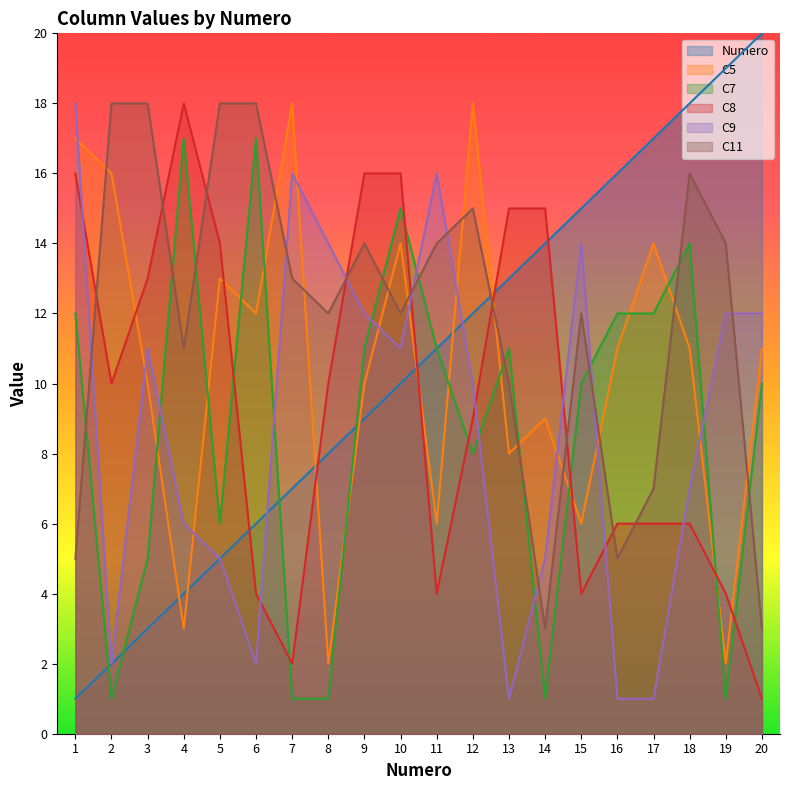

Reading left to right, extract all data points from this chart.

Numero: 1=1	2=2	3=3	4=4	5=5	6=6	7=7	8=8	9=9	10=10	11=11	12=12	13=13	14=14	15=15	16=16	17=17	18=18	19=19	20=20
C5: 1=17	2=16	3=10	4=3	5=13	6=12	7=18	8=2	9=10	10=14	11=6	12=18	13=8	14=9	15=6	16=11	17=14	18=11	19=2	20=11
C7: 1=12	2=1	3=5	4=17	5=6	6=17	7=1	8=1	9=11	10=15	11=11	12=8	13=11	14=1	15=10	16=12	17=12	18=14	19=1	20=10
C8: 1=16	2=10	3=13	4=18	5=14	6=4	7=2	8=10	9=16	10=16	11=4	12=9	13=15	14=15	15=4	16=6	17=6	18=6	19=4	20=1
C9: 1=18	2=2	3=11	4=6	5=5	6=2	7=16	8=14	9=12	10=11	11=16	12=10	13=1	14=5	15=14	16=1	17=1	18=7	19=12	20=12
C11: 1=5	2=18	3=18	4=11	5=18	6=18	7=13	8=12	9=14	10=12	11=14	12=15	13=10	14=3	15=12	16=5	17=7	18=16	19=14	20=3